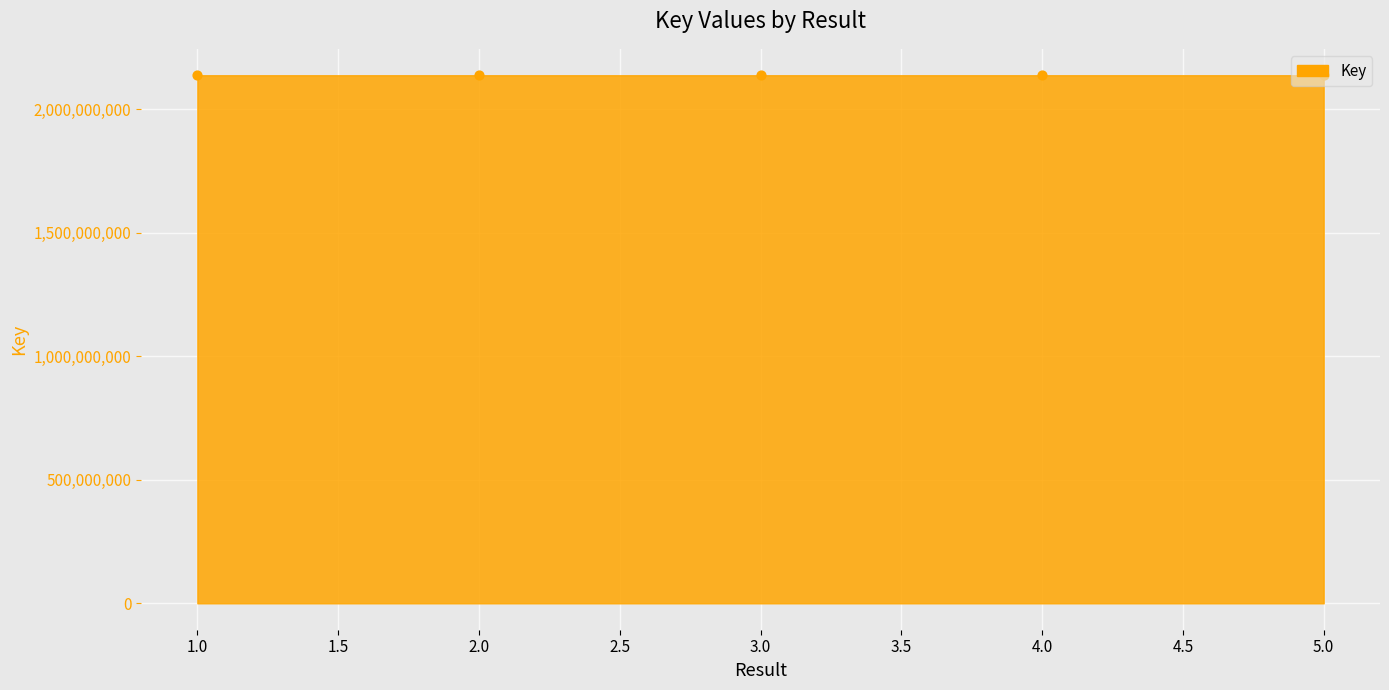

What is the change in value from 1 to 4?

+24683